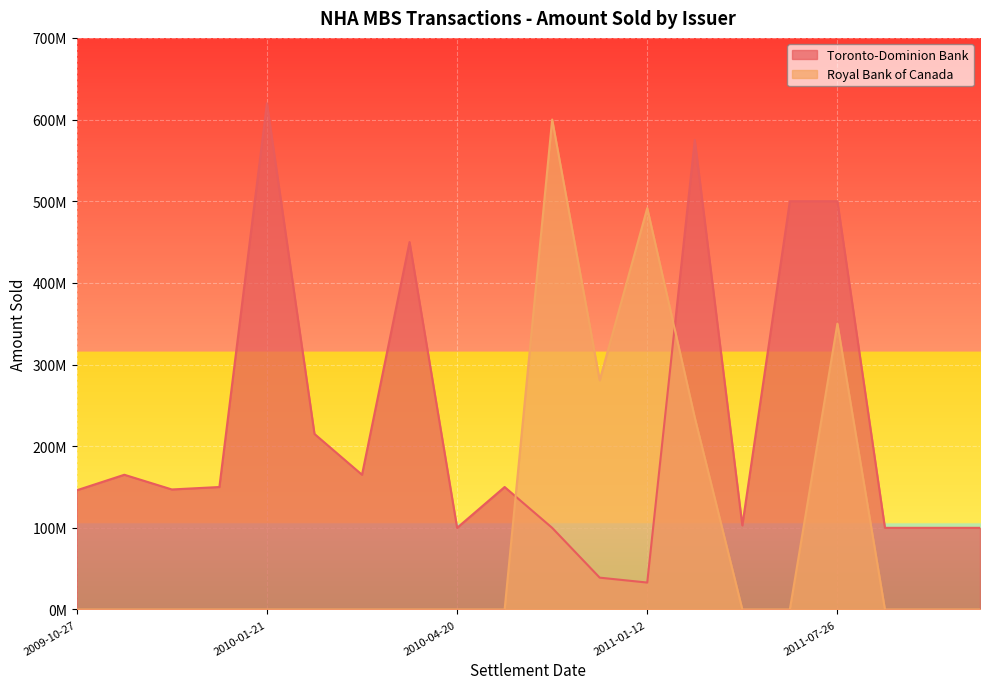

At how many categories does at least one series exceed 60446834?

20